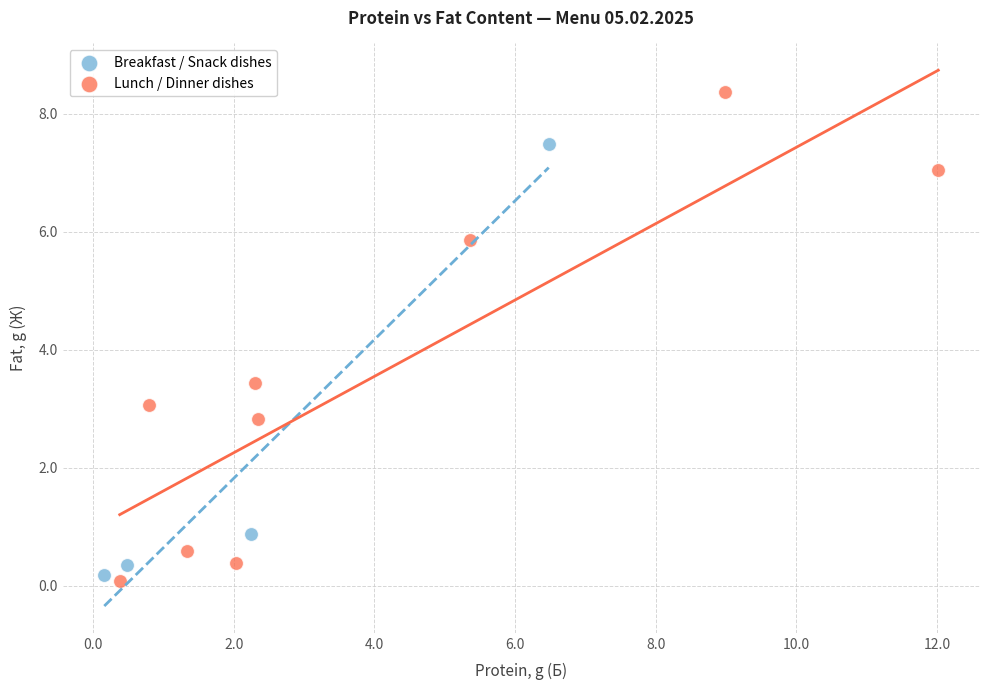

Which series contains the lowest Y value?

Lunch / Dinner dishes